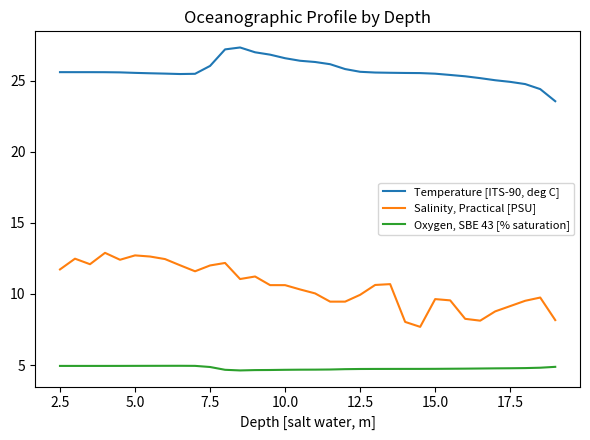

Which series has the largest total across all categories?

Temperature [ITS-90, deg C]